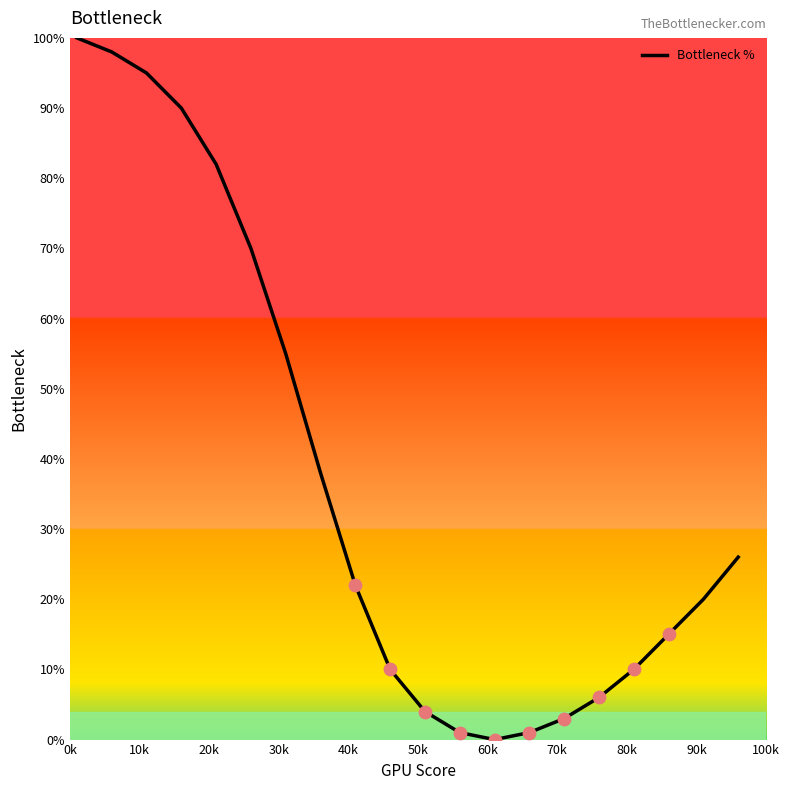

What is the difference between the maximum and minimum values?

100